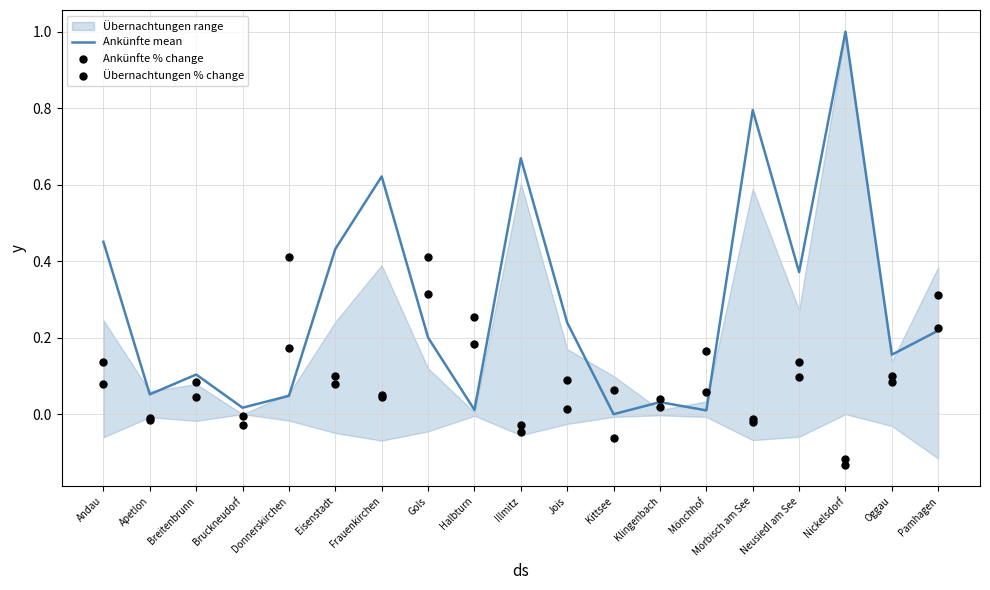

Is the value of Ankünfte mean at Jois greater than the value of Ankünfte % change at Gols?

No